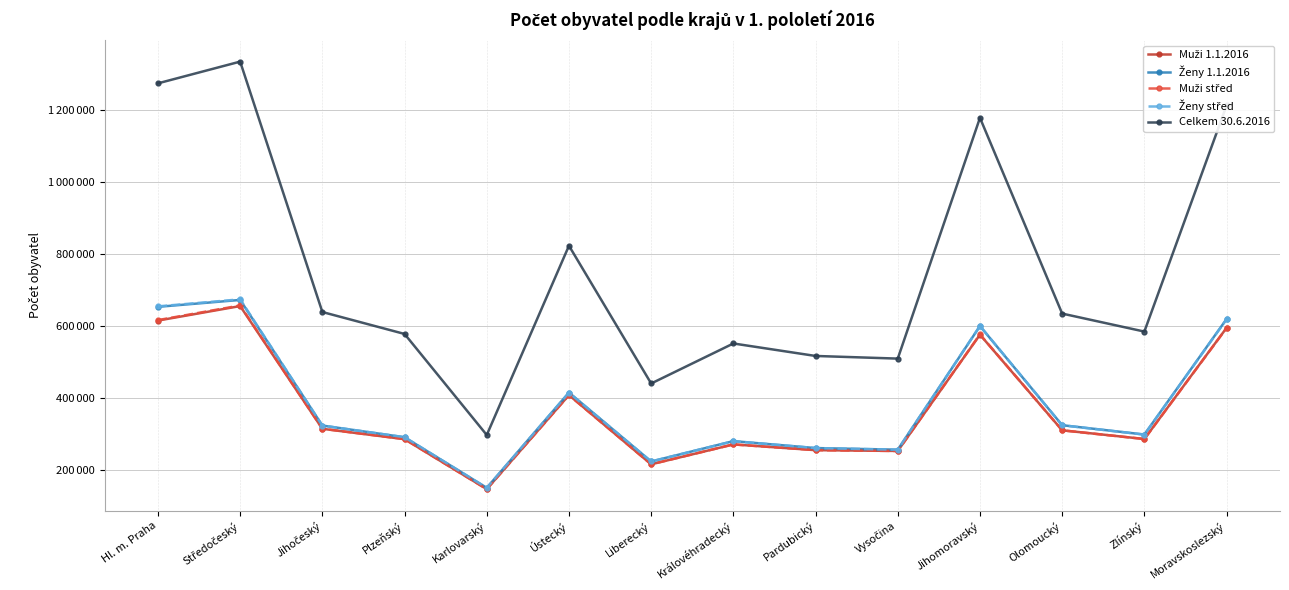

Is this an area chart (filled region under the line)?

No